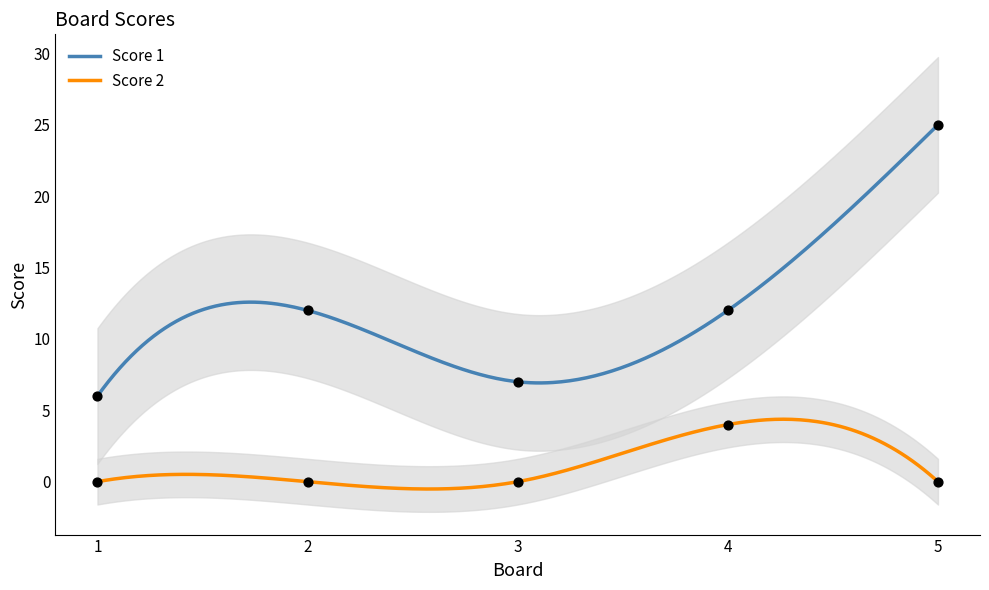

What are all the series names shown in the legend?

Score 1, Score 2